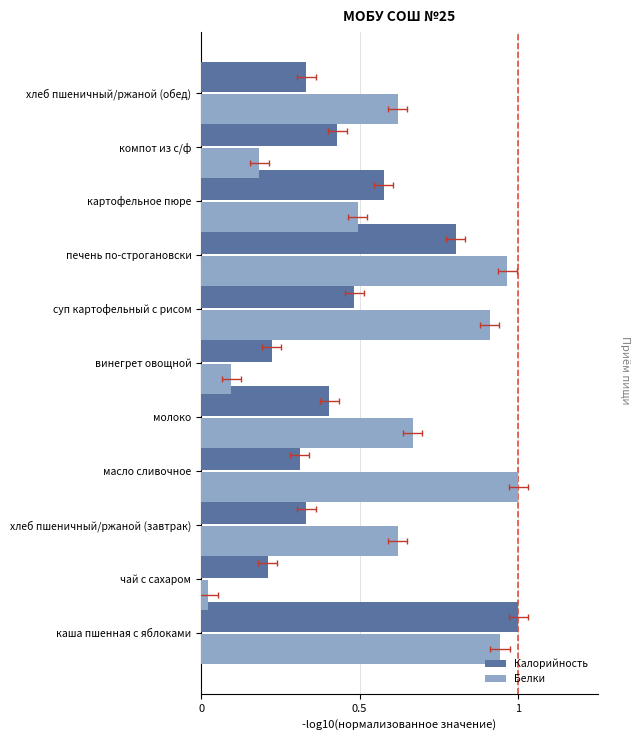

The value of Белки at суп картофельный с рисом is 1.4. True or false?

False